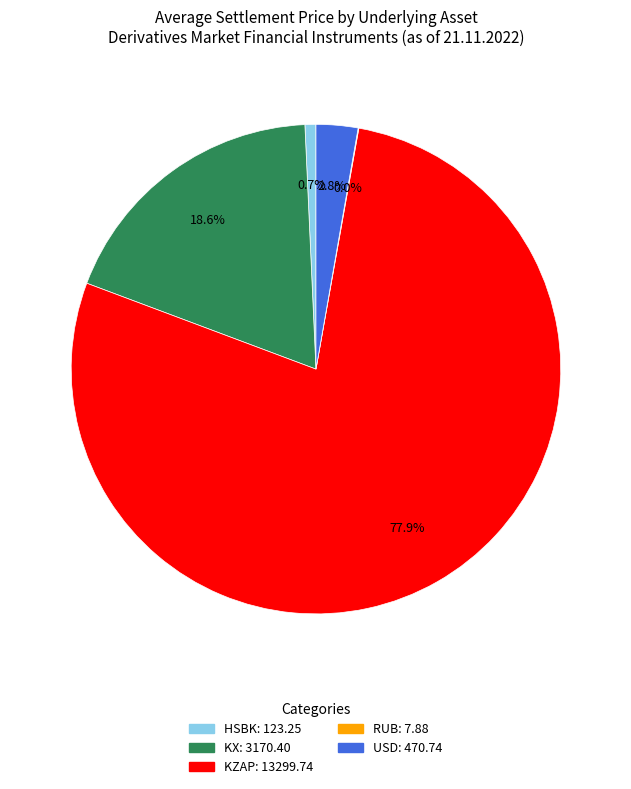

Which slice is the largest?

KZAP